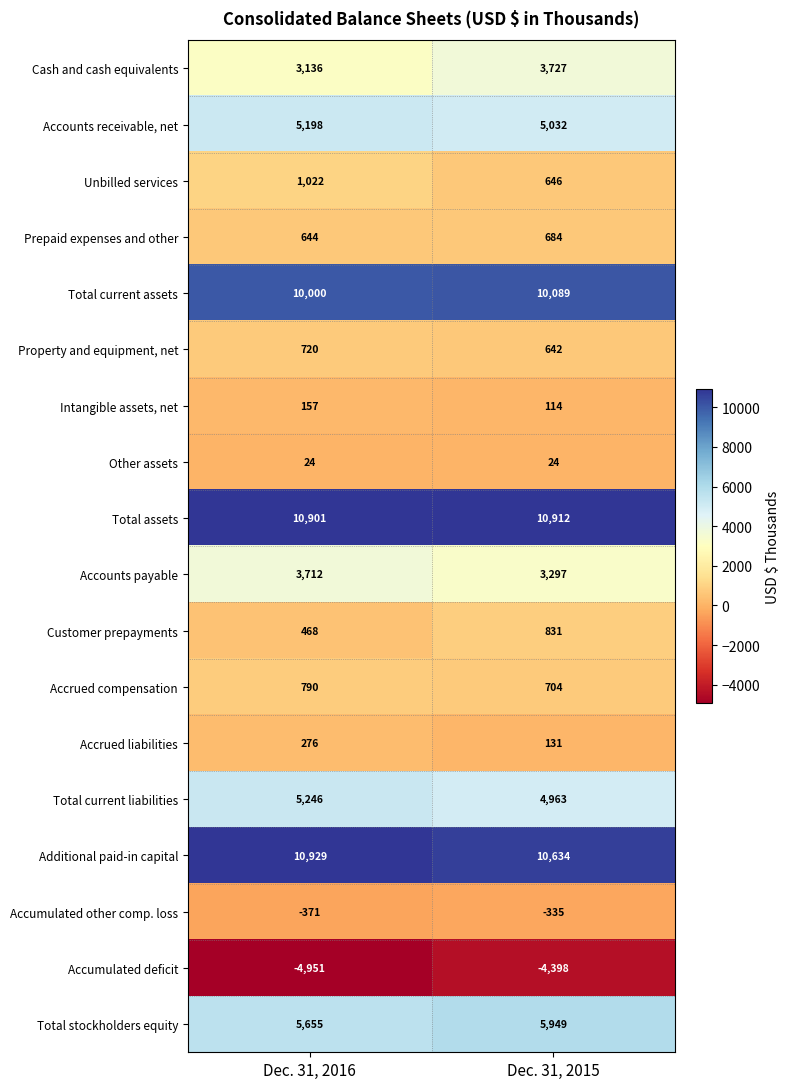

Which series has the largest total across all categories?

Total assets